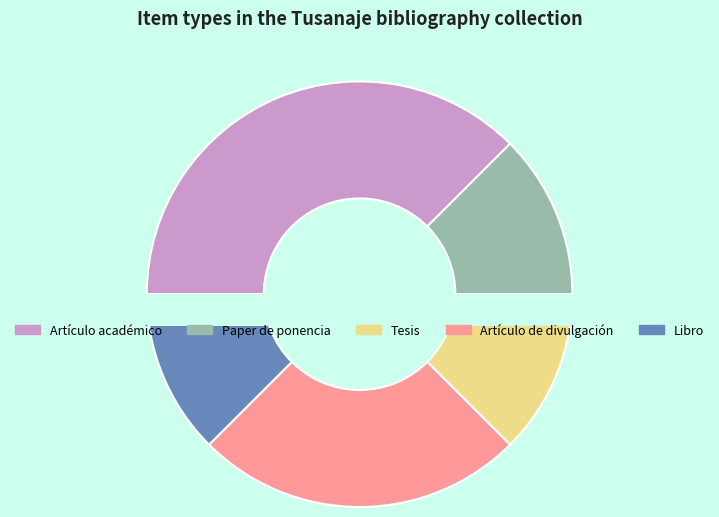

To the nearest percent, what percentage of the pie is Artículo de divulgación?

25%